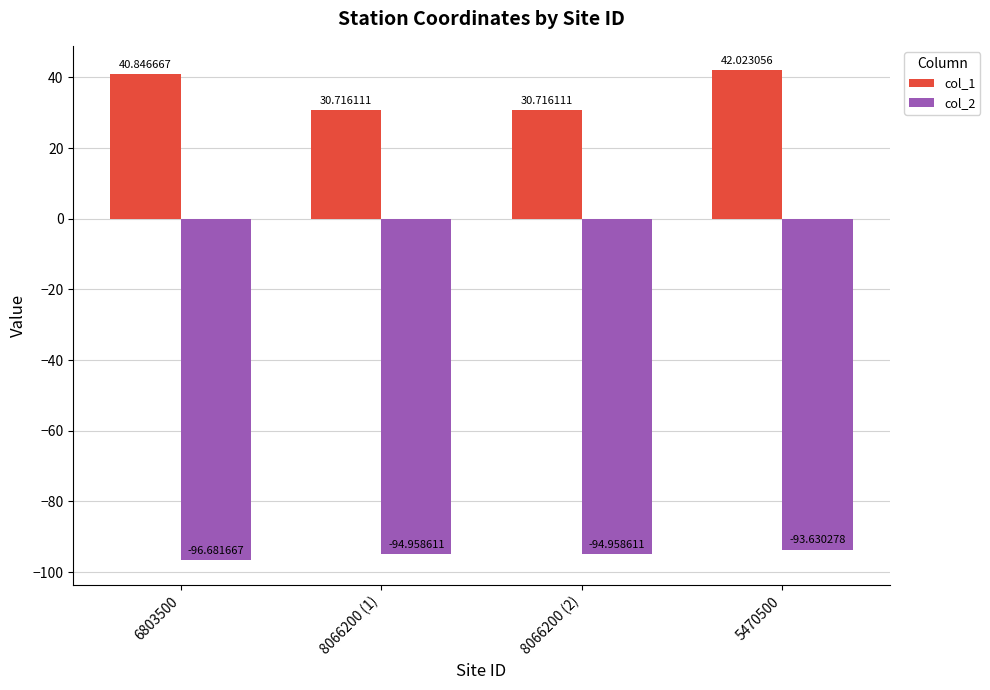

Reading left to right, what are all the values shown in this chart?

col_1: 6803500=40.8	8066200 (1)=30.7	8066200 (2)=30.7	5470500=42.0
col_2: 6803500=-96.7	8066200 (1)=-95.0	8066200 (2)=-95.0	5470500=-93.6